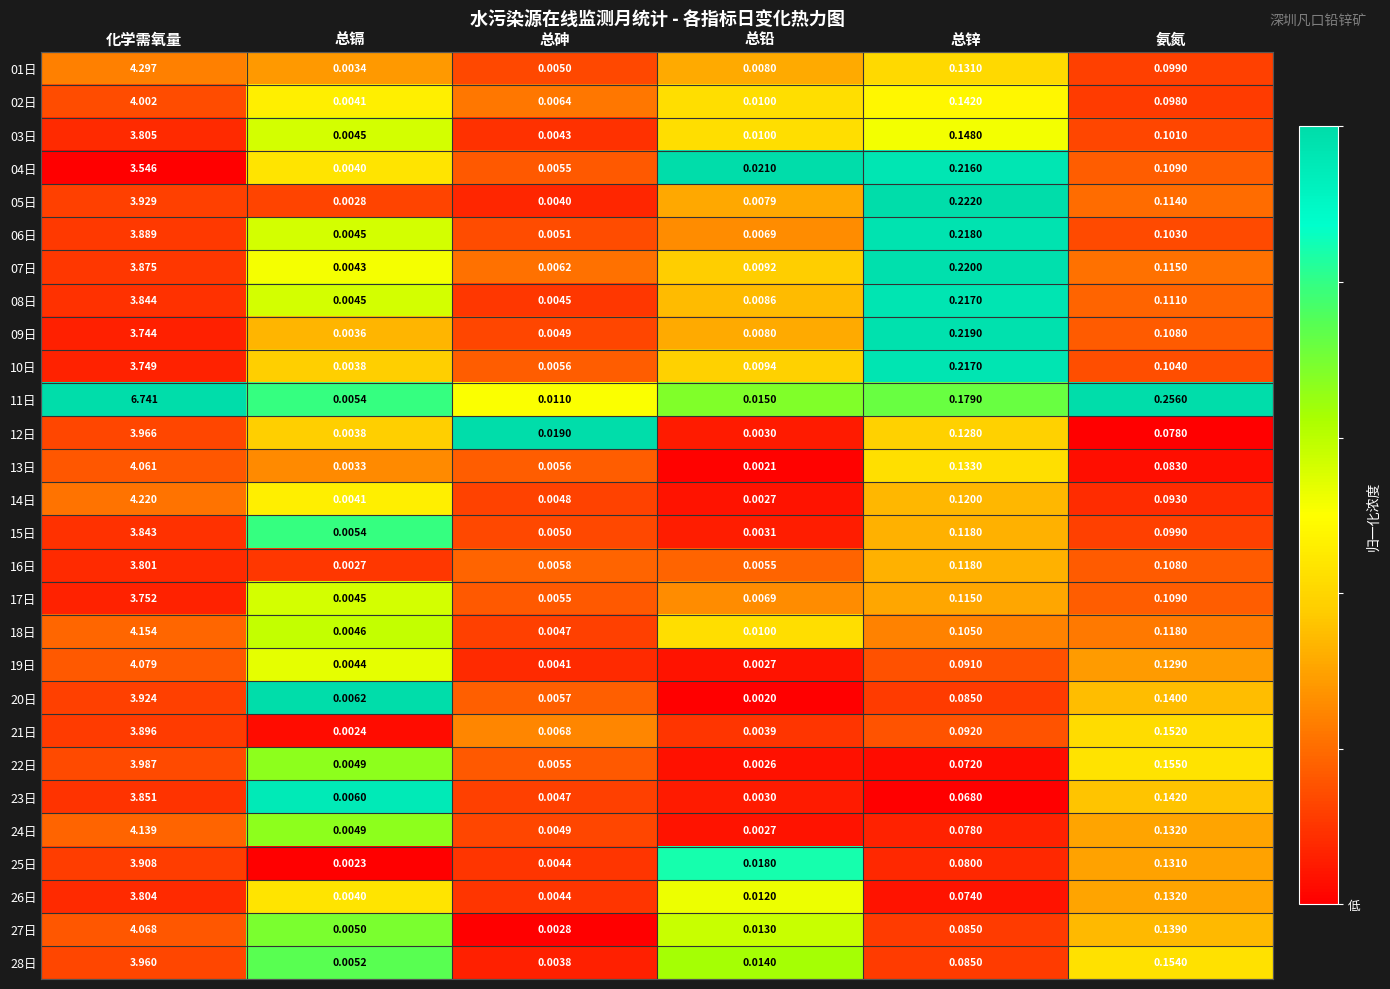

Is the value of 21日 at 总锌 greater than the value of 20日 at 总砷?

Yes